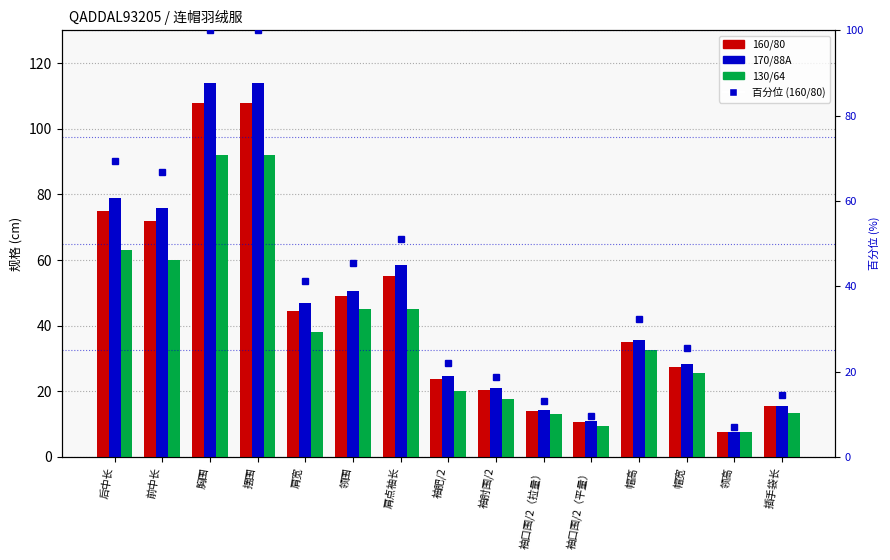

What is the spread (max minus min) of values at 袖口围/2（平量）?

1.4